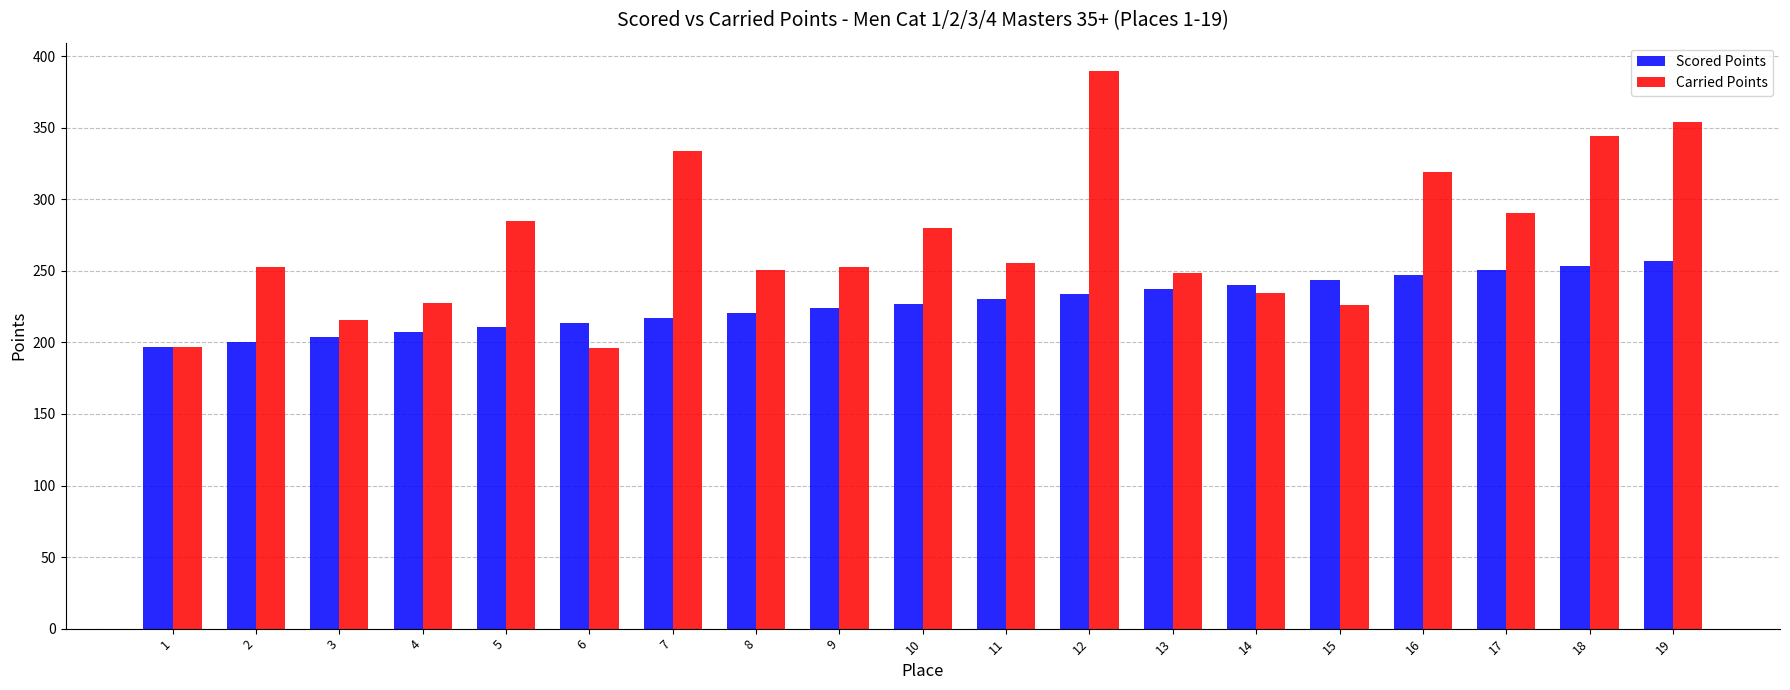

The value of Carried Points at 4 is 343.5. True or false?

False